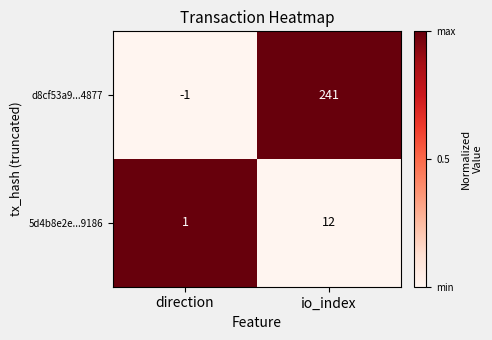

At which category is the sum across all series the highest?

io_index